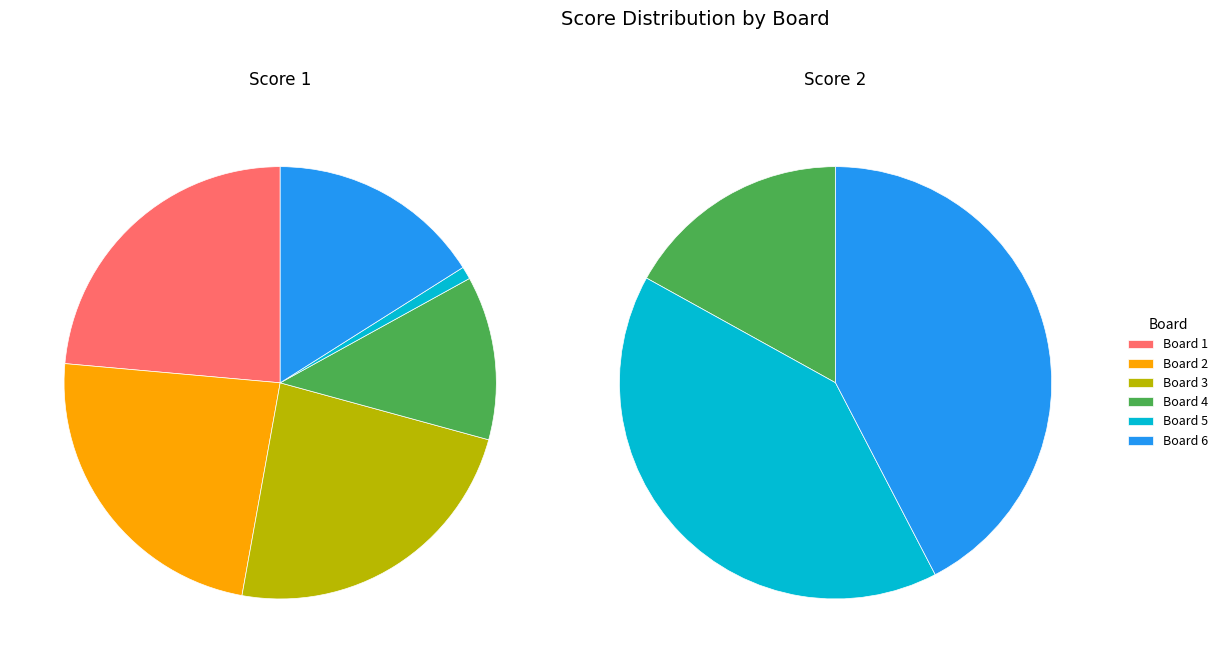

Which series has the largest range (max minus min)?

Score 2